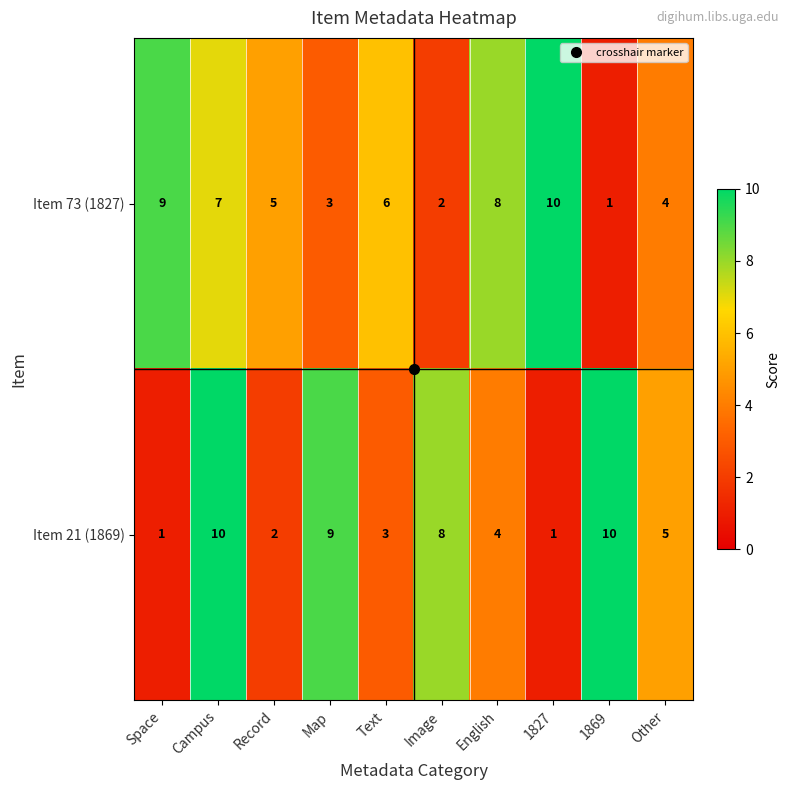

Rank the series by their average value, from lowest to highest.

Item 21 (1869), Item 73 (1827)